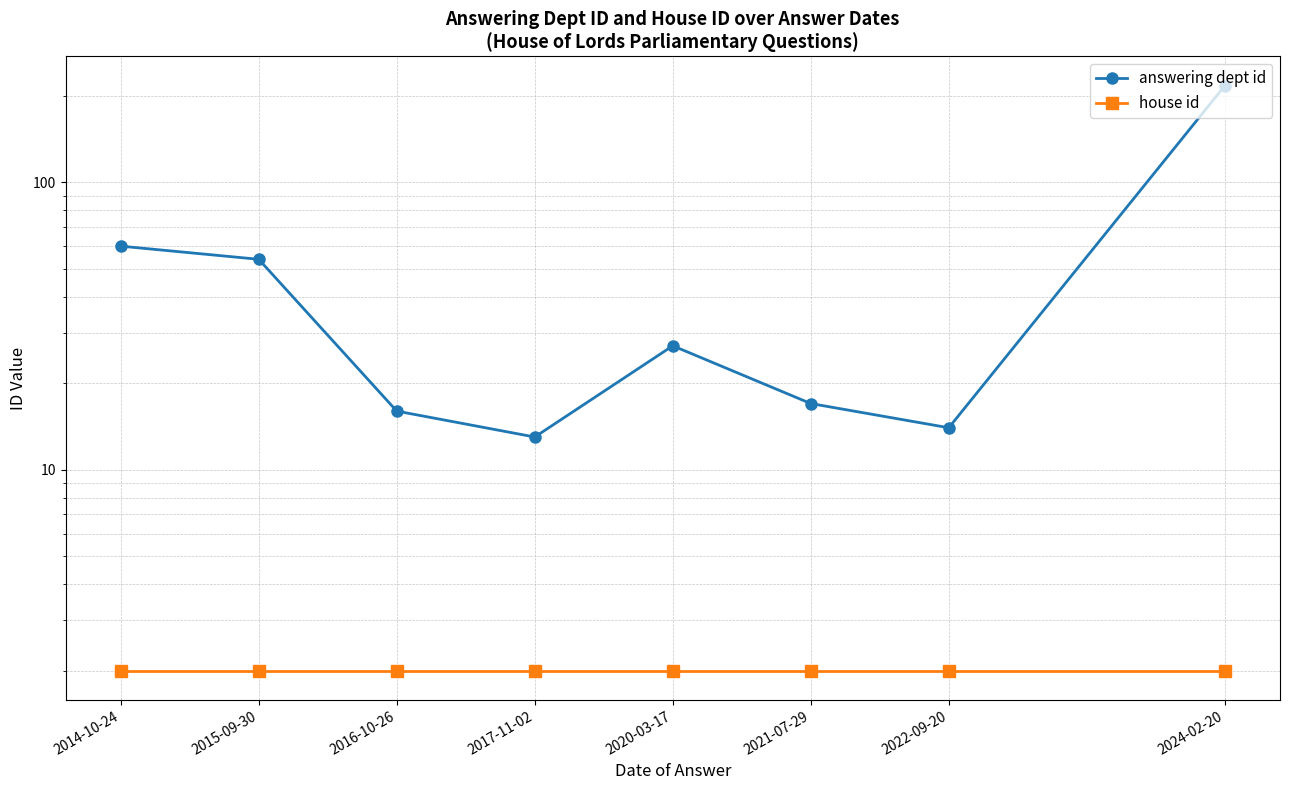

At how many categories does at least one series exceed 6?

8